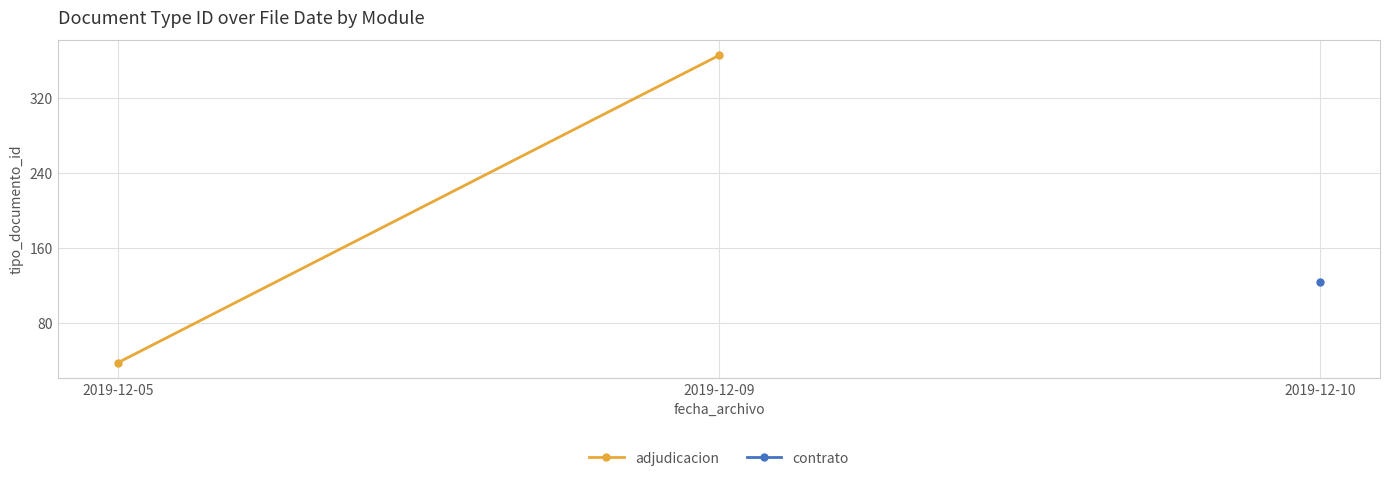

Does the chart display data point markers on the line(s)?

Yes